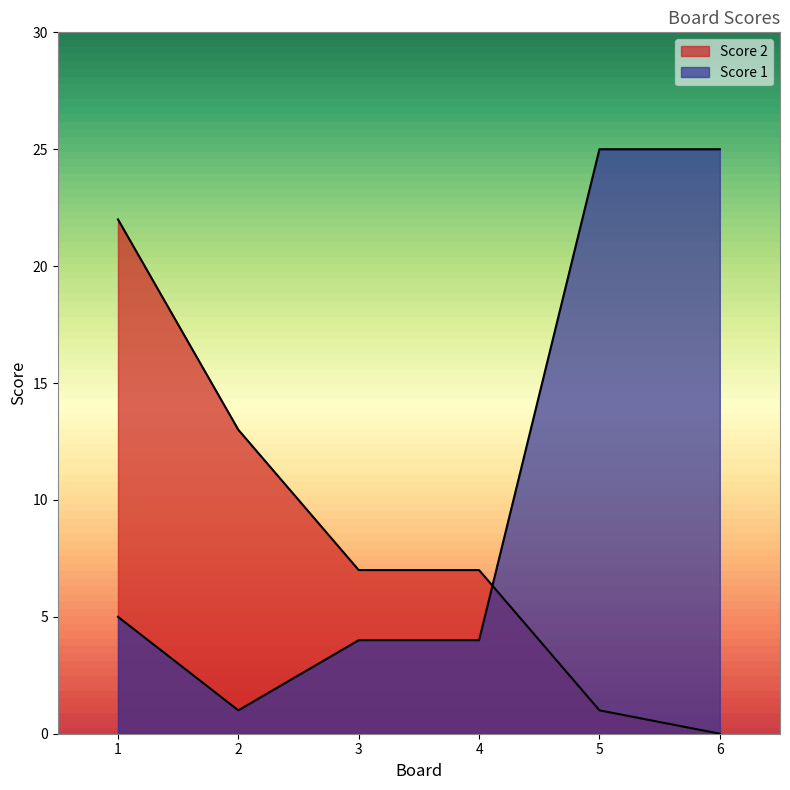

What is the sum of the Score 1 values at 4 and 2?

5